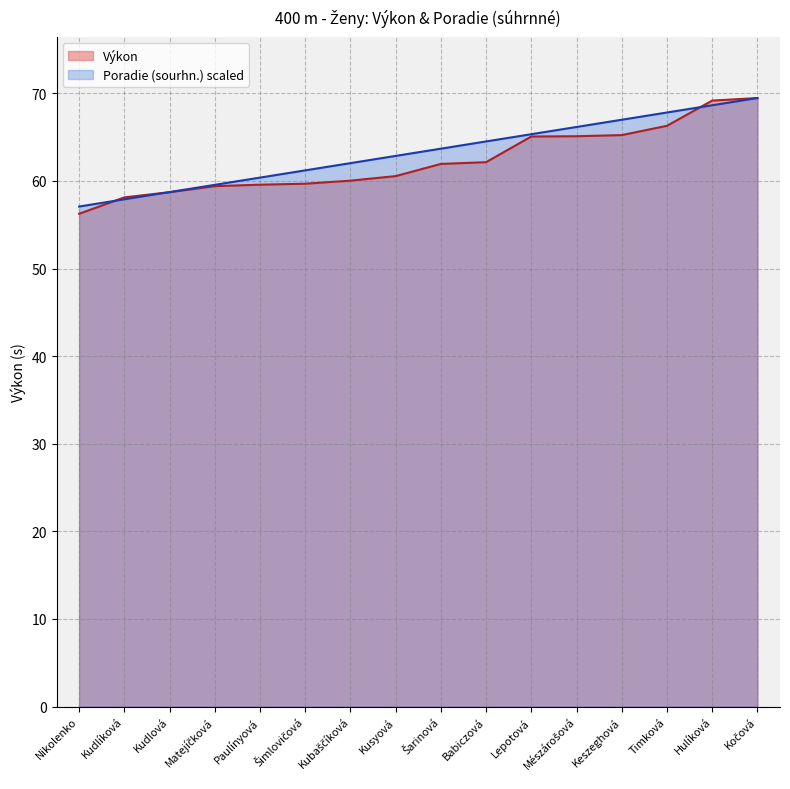

Between which two adjacent categories do Výkon and Poradie (sourhn.) first intersect?

Nikolenko and Kudlíková